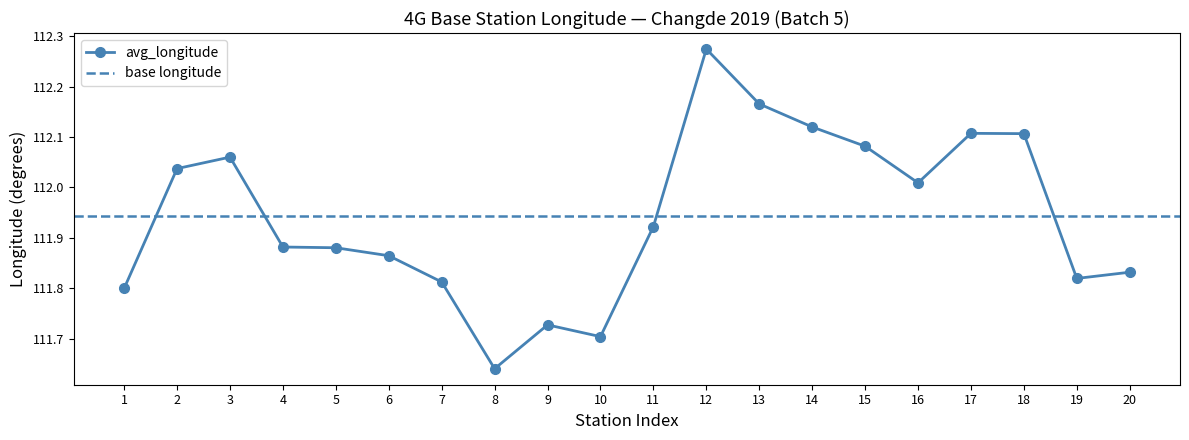

Rank the categories by value from lowest to highest.

8, 10, 9, 1, 7, 19, 20, 6, 5, 4, 11, 16, 2, 3, 15, 18, 17, 14, 13, 12